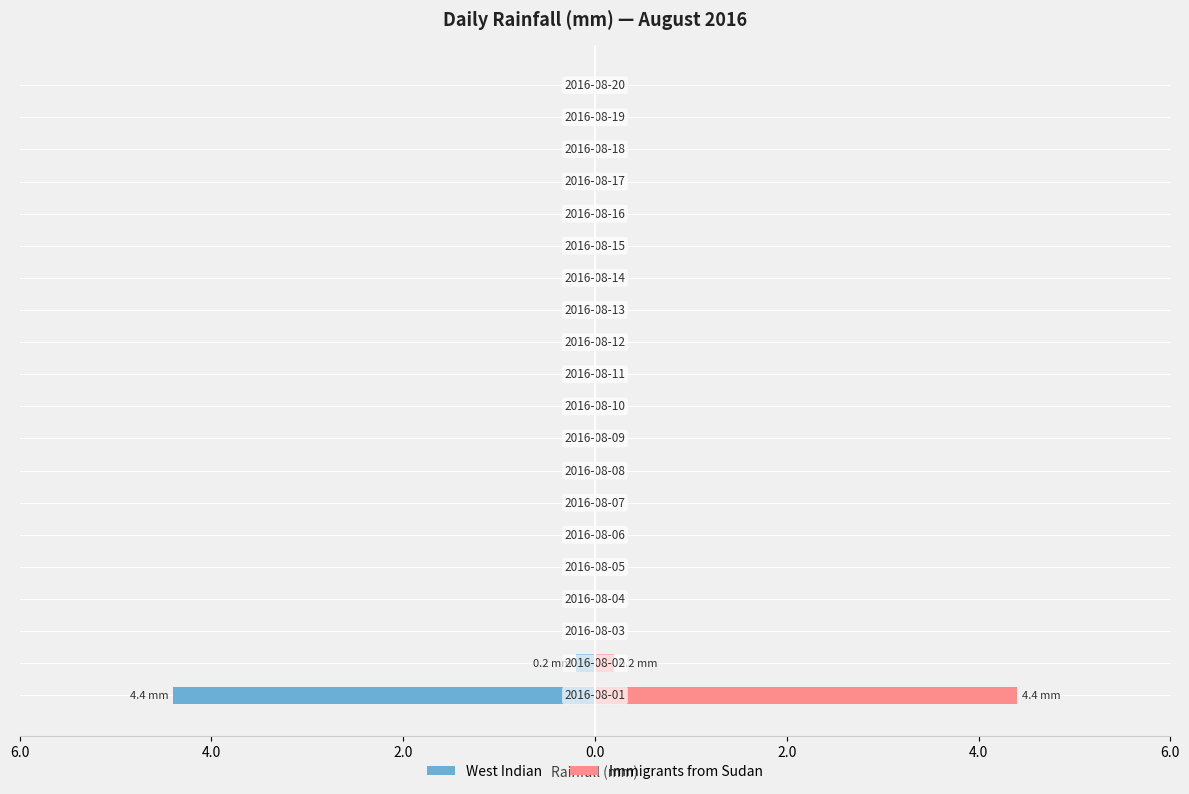

Reading right to left, what are all the values shown in this chart?

West Indian: 0.0	0.0	0.0	0.0	0.0	0.0	0.0	0.0	0.0	0.0	0.0	0.0	0.0	0.0	0.0	0.0	0.0	0.0	-0.2	-4.4
Immigrants from Sudan: 0.0	0.0	0.0	0.0	0.0	0.0	0.0	0.0	0.0	0.0	0.0	0.0	0.0	0.0	0.0	0.0	0.0	0.0	0.2	4.4